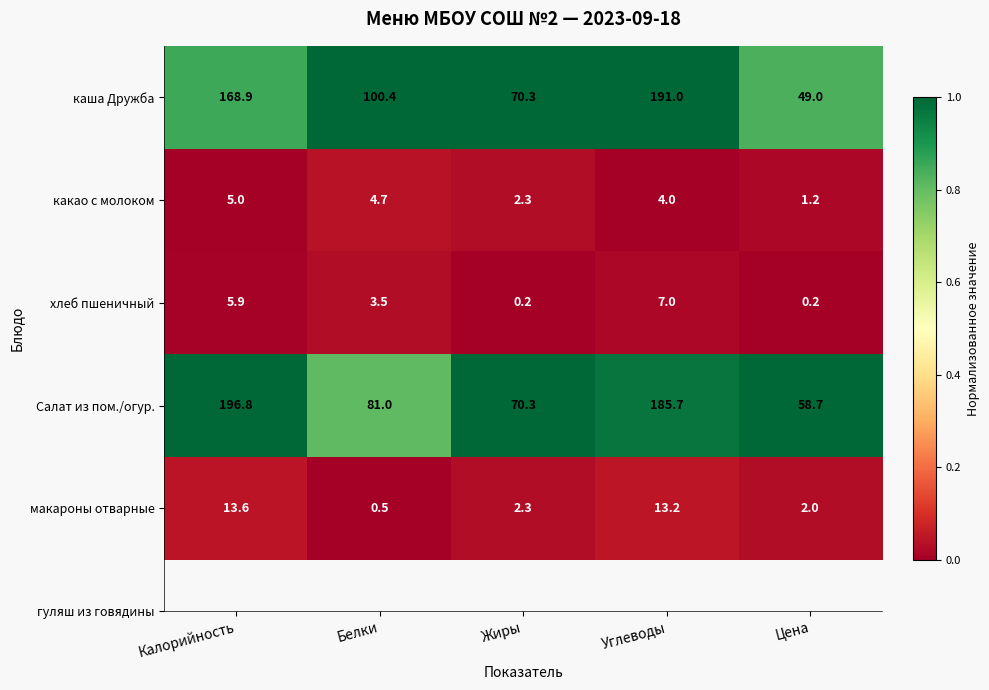

At which category is the sum across all series the highest?

Углеводы